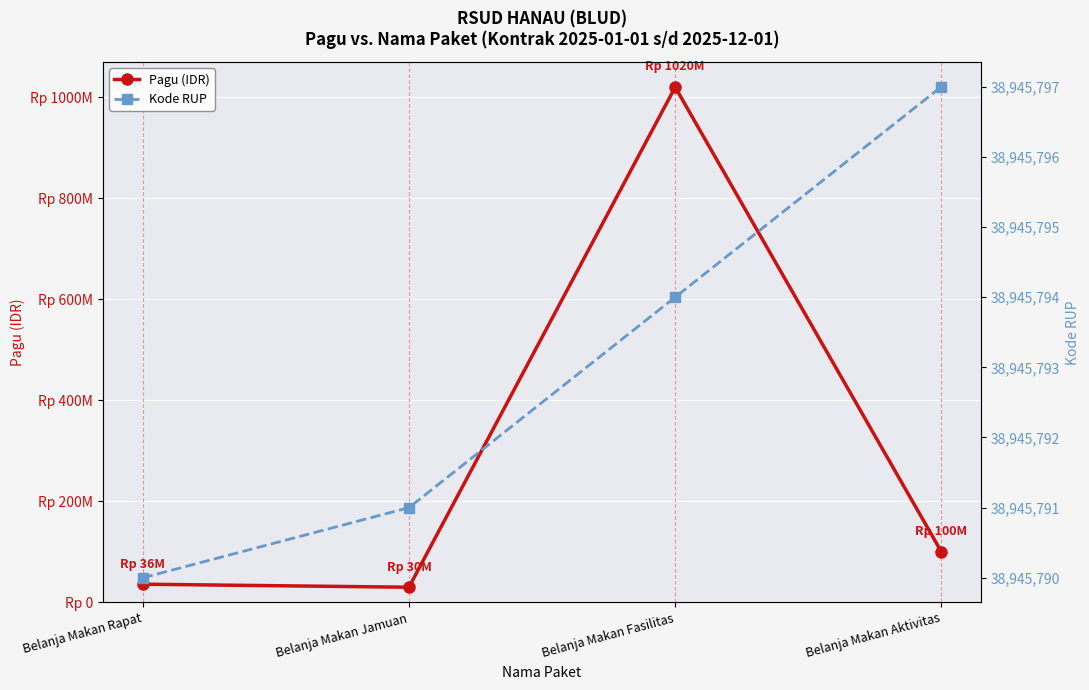

What is the spread (max minus min) of values at Belanja Makan Aktivitas?

61054203